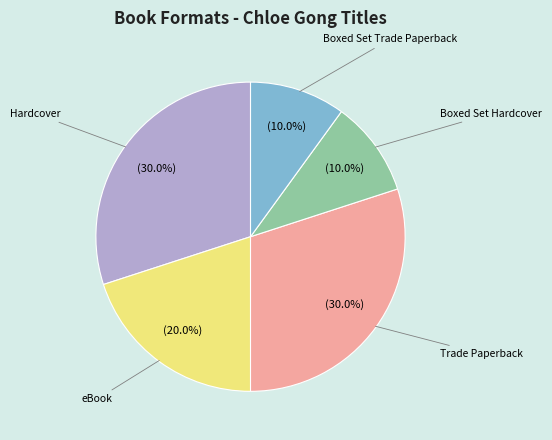

How many slices are in this pie chart?

5